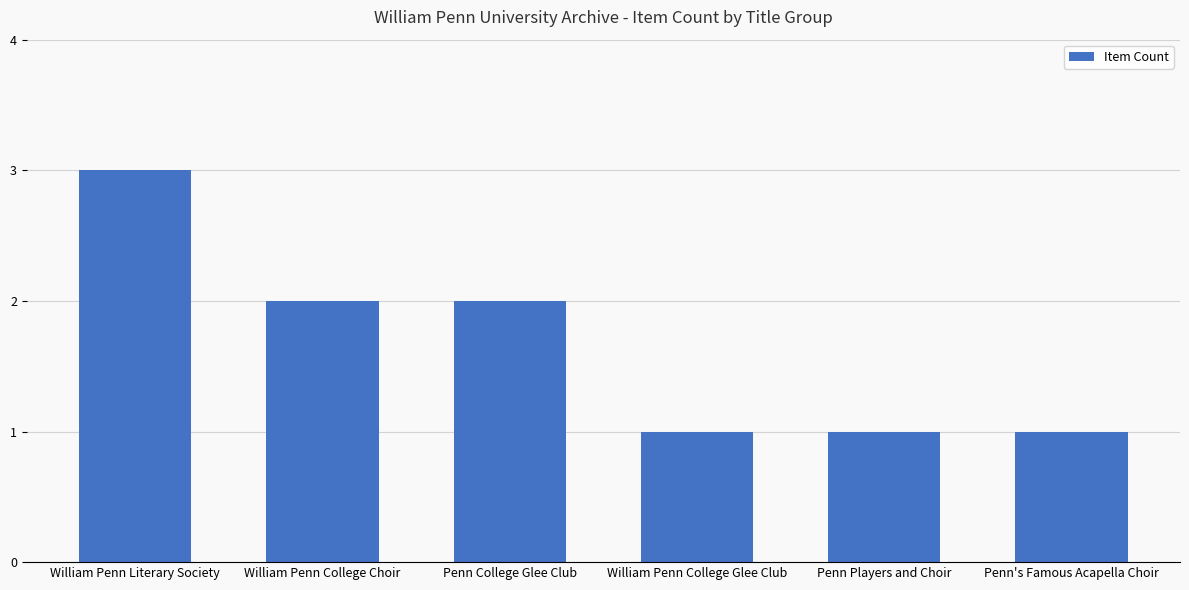

Reading left to right, transcribe all the data shown in this chart.

3	2	2	1	1	1